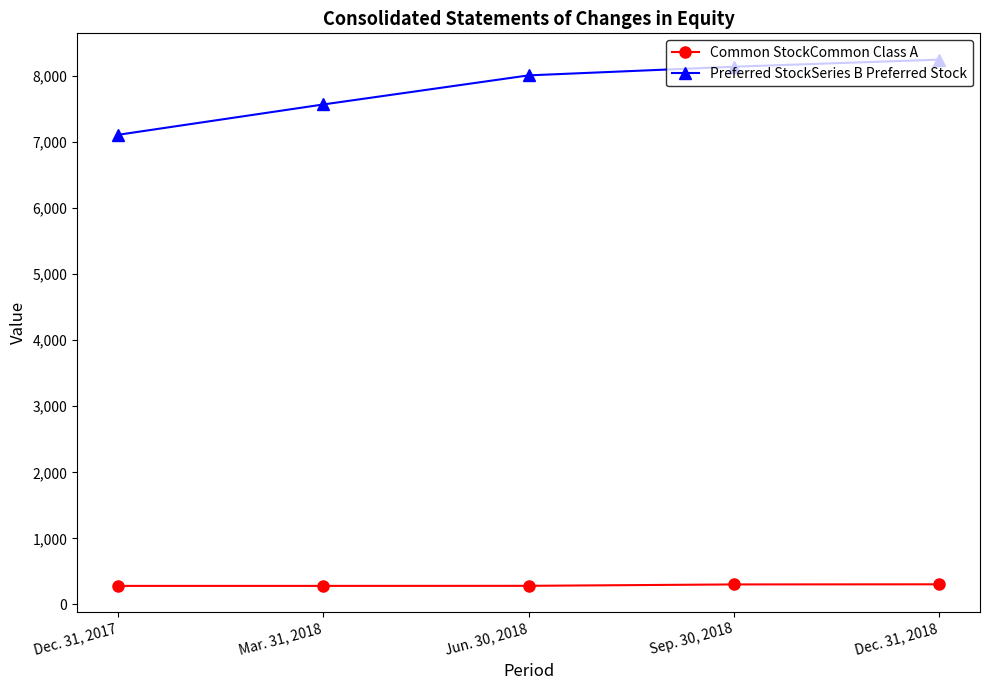

True or false: Preferred StockSeries B Preferred Stock has more than 1 interior local peaks.

False